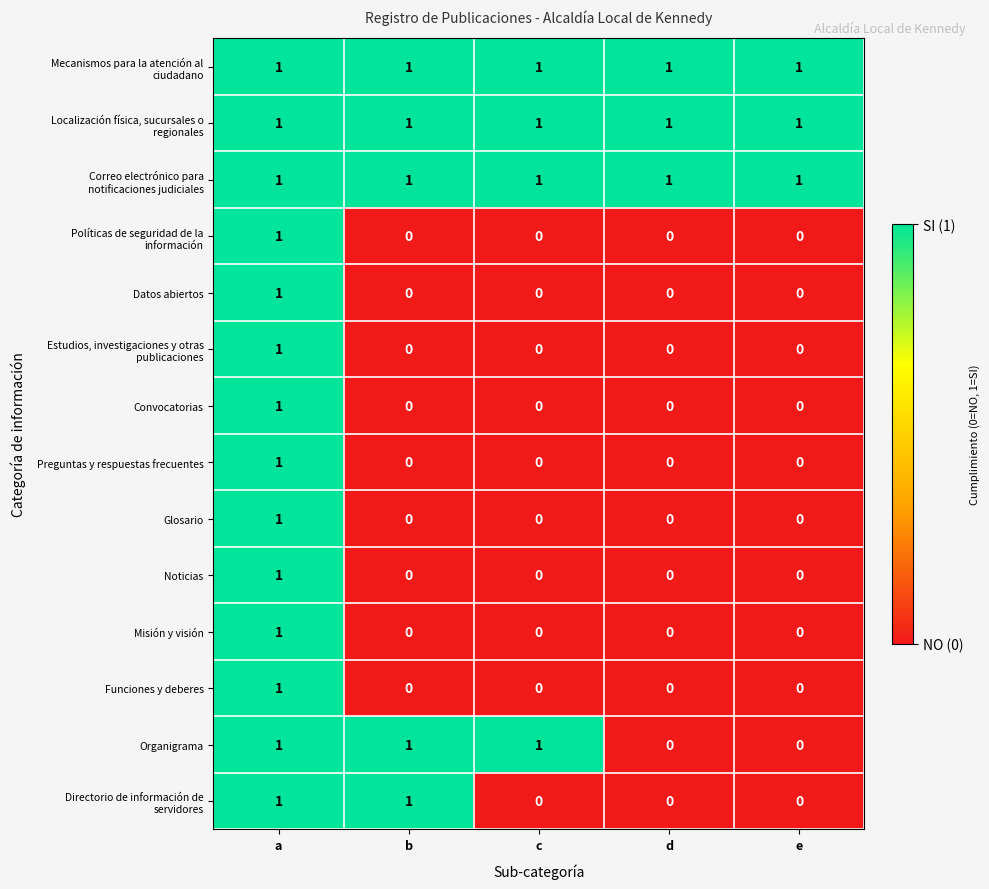

At how many categories does at least one series exceed 0?

5